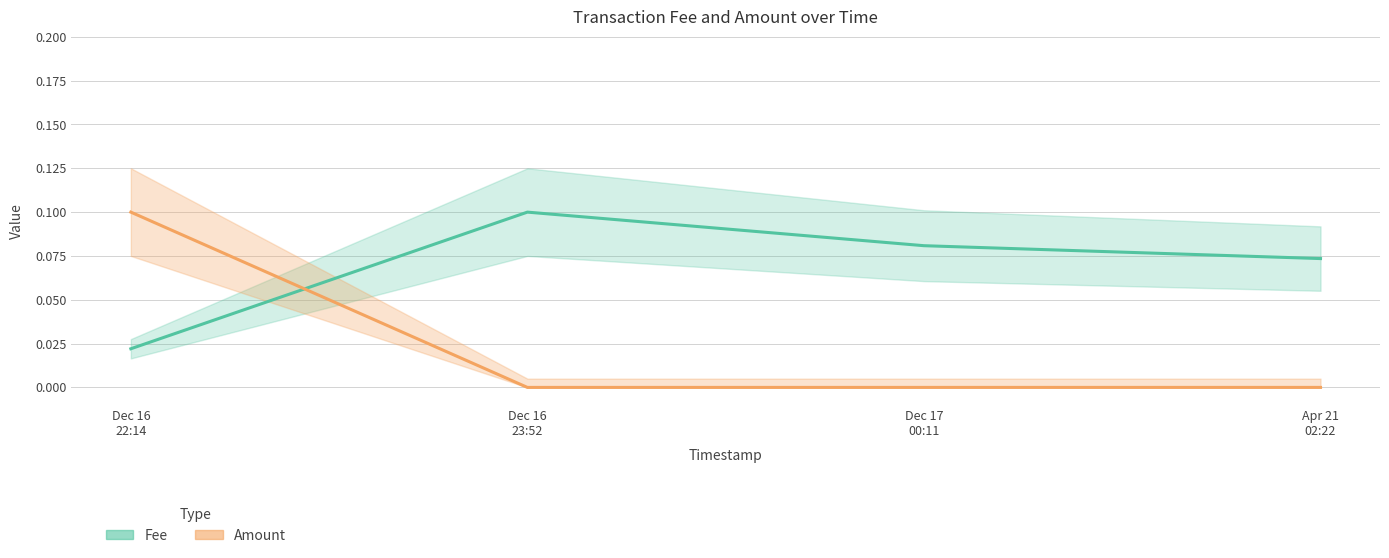

Is it true that Fee equals 0.1 at Apr 21 02:22?

False